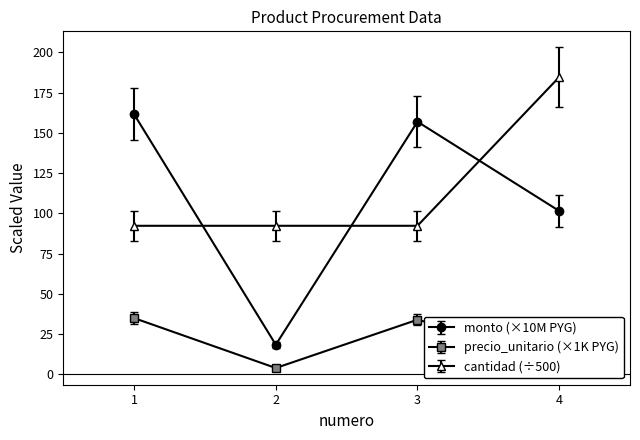

True or false: monto (×10M PYG) and precio_unitario (×1K PYG) cross at least once.

False